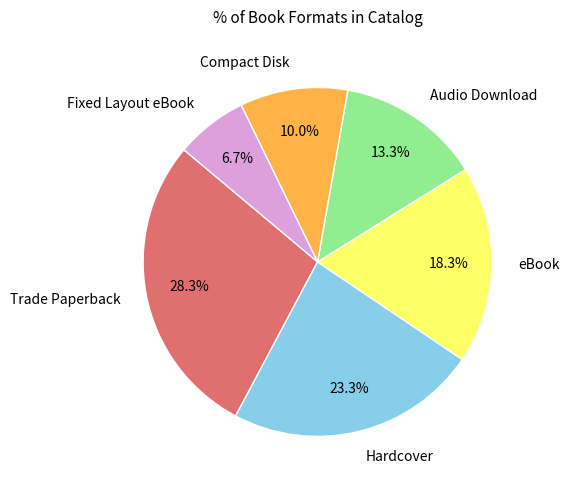

To the nearest percent, what percentage of the pie is Audio Download?

13%